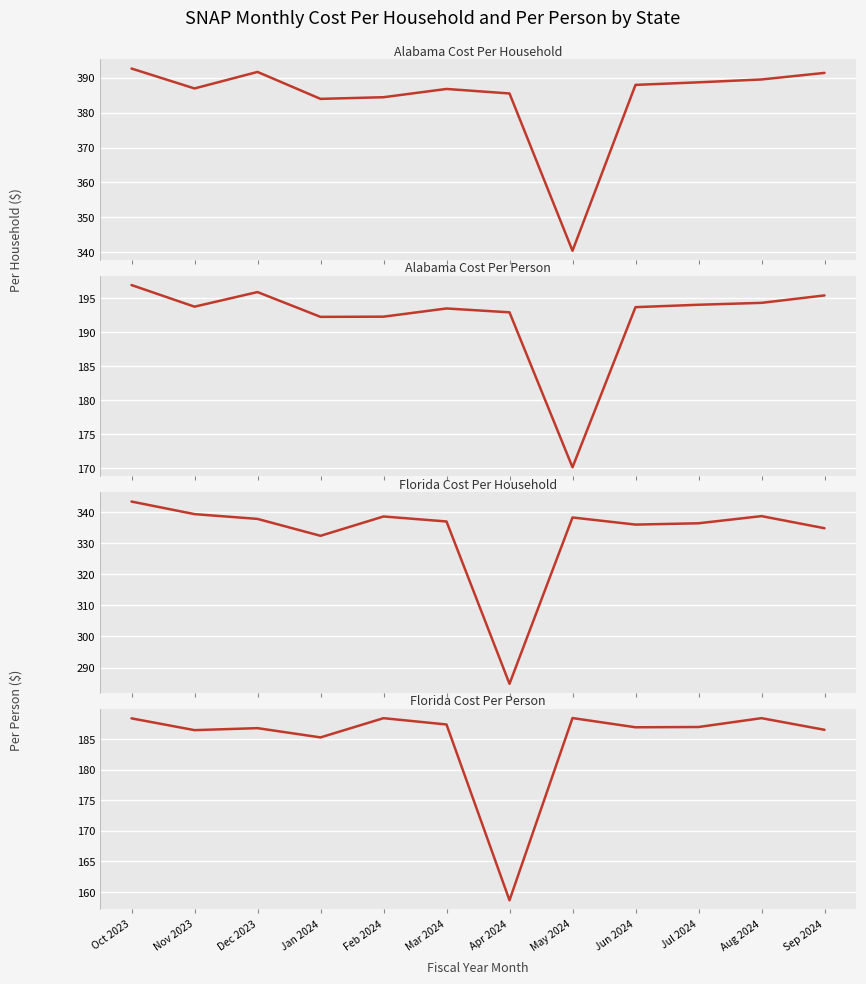

At which category is the sum across all series the highest?

Oct 2023